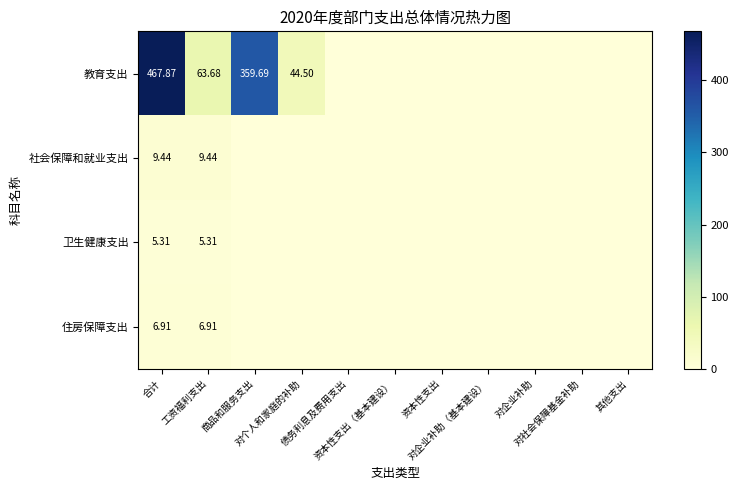

At how many categories does at least one series exceed 459?

1